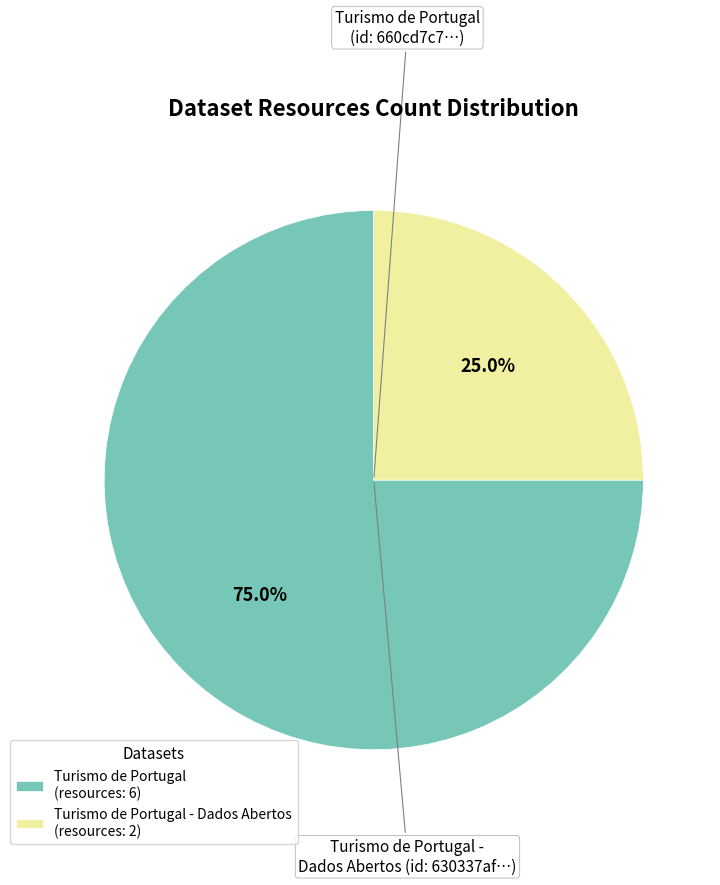

How many slices are in this pie chart?

2